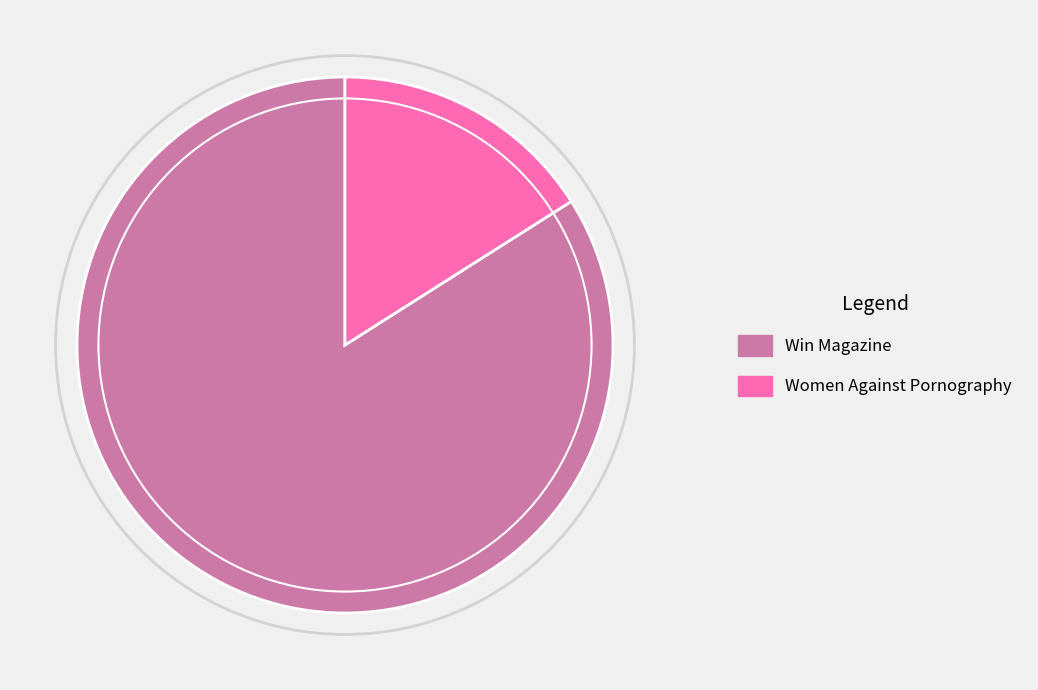

What is the largest slice in the pie chart?

Win Magazine